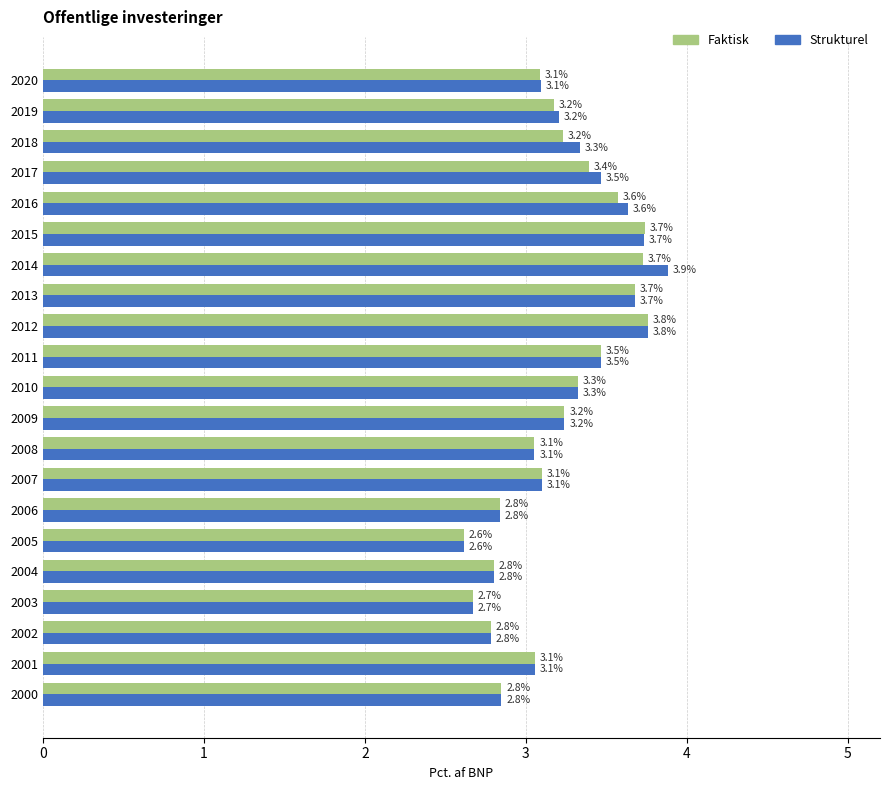

How many values in the Faktisk series are below 3?

6